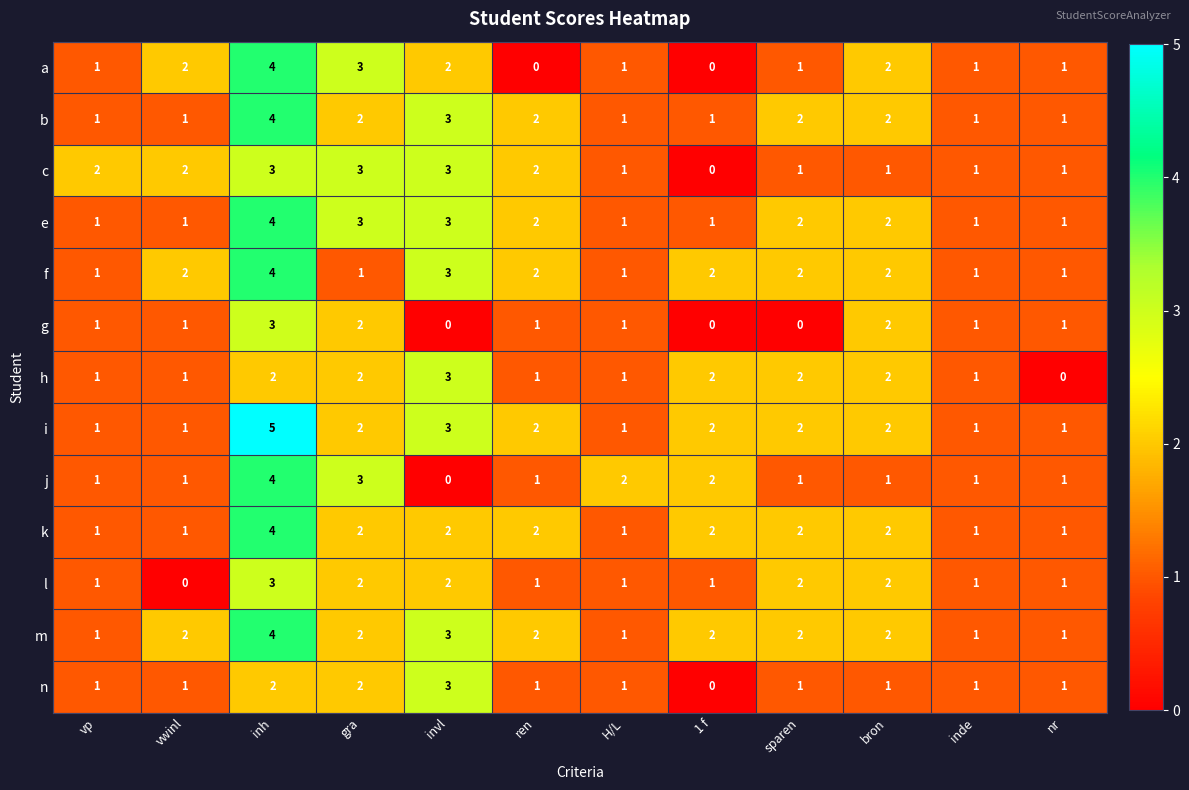

Which label corresponds to the largest value in the chart?

inh